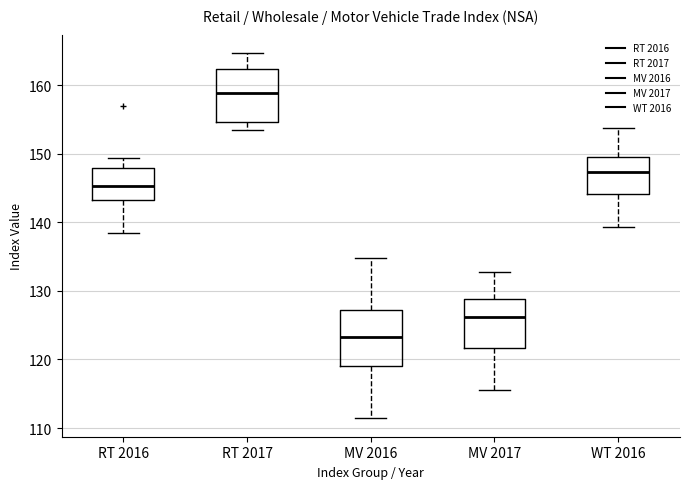

Which box's median line is the highest?

RT 2017